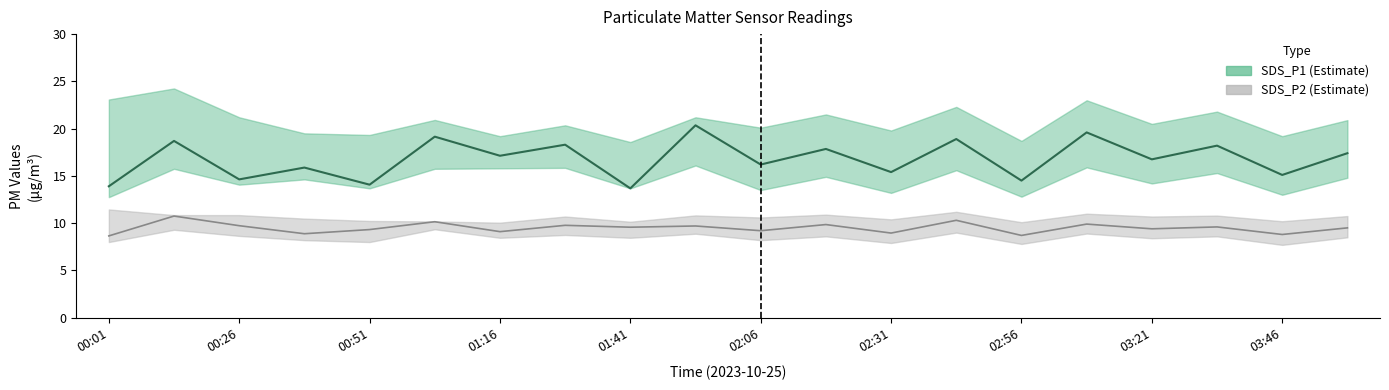

At how many categories does at least one series exceed 12?

20